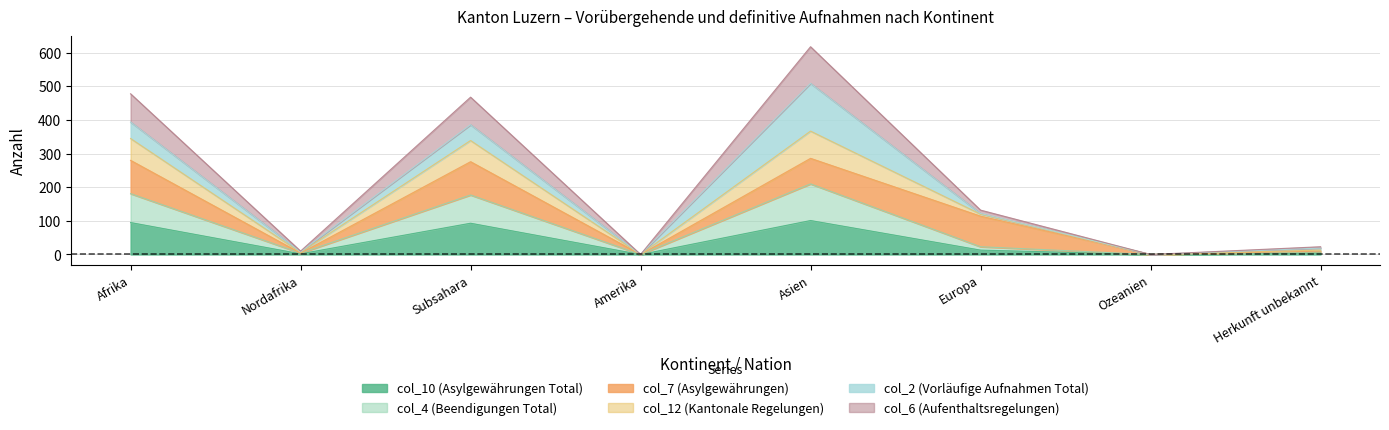

What is the label of the 5th point from the right?

Amerika